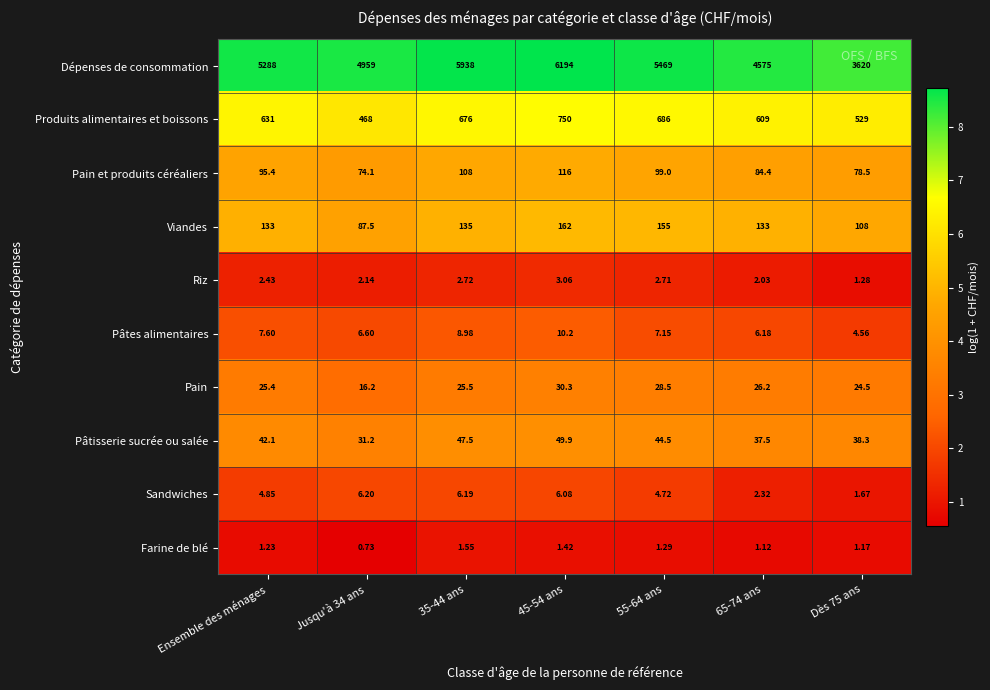

Which series has the largest range (max minus min)?

Dépenses de consommation